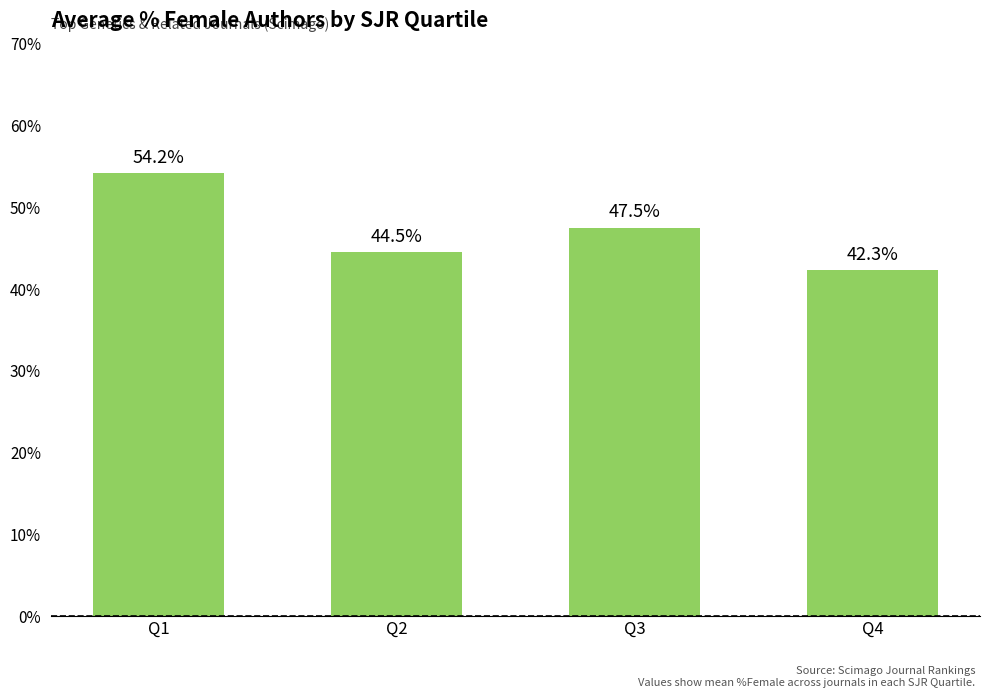

List the labels in order of value, largest first.

Q1, Q3, Q2, Q4